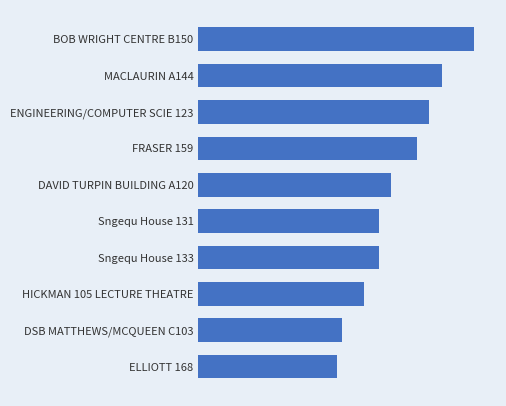

Does the chart contain any negative values?

No